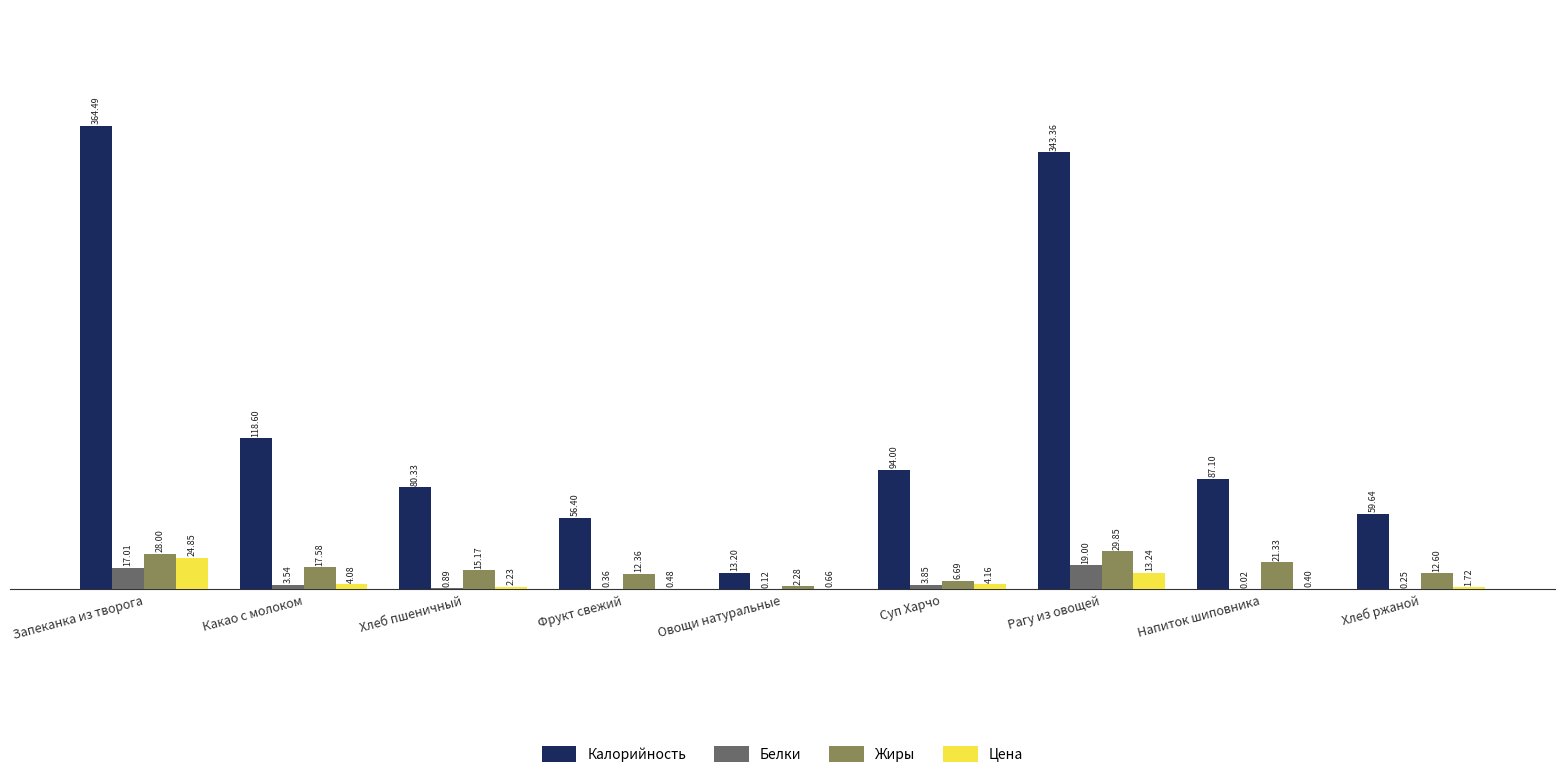

What are all the series names shown in the legend?

Калорийность, Белки, Жиры, Цена